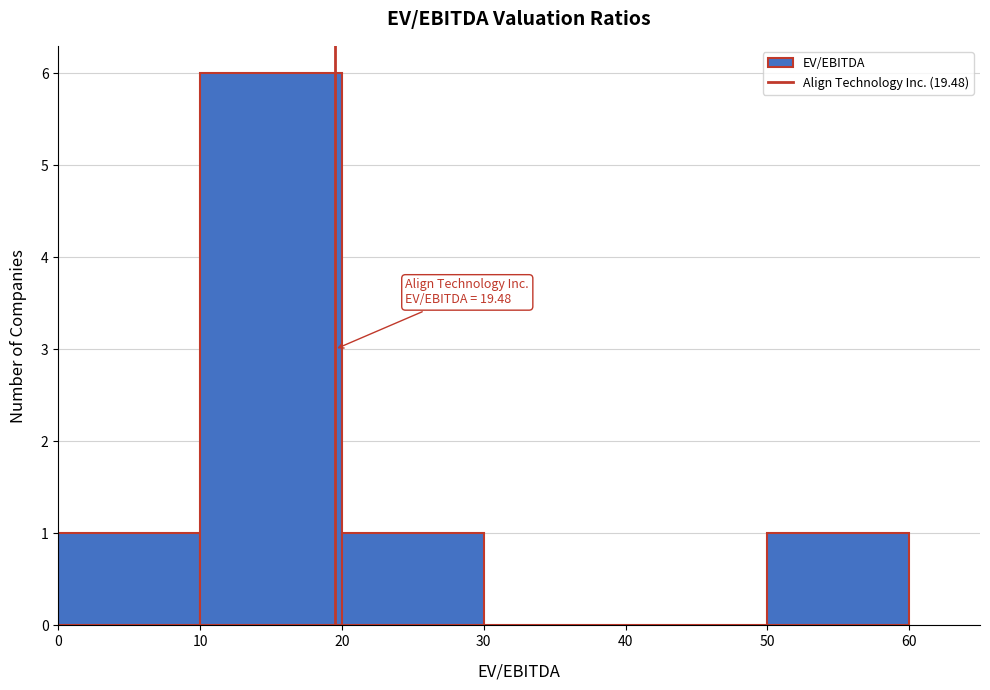

Over which range of the x-axis is the bar tallest?

10 to 20